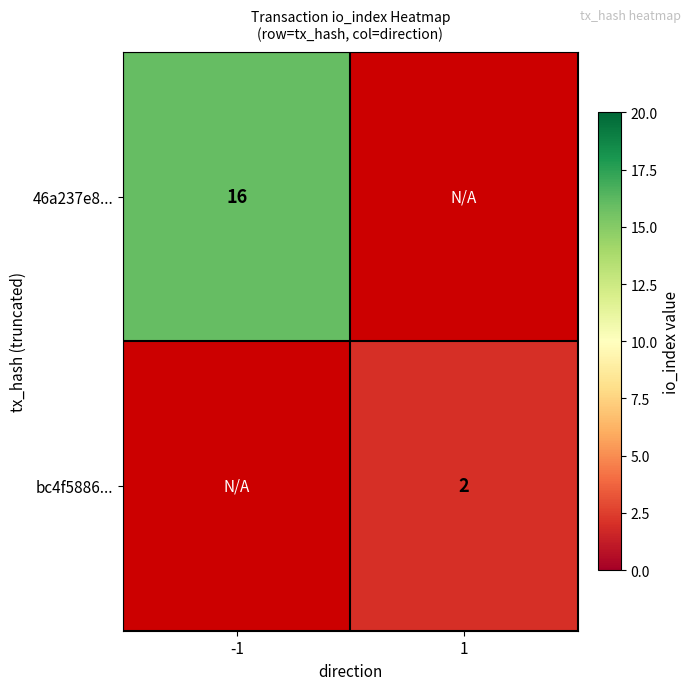

True or false: bc4f5886... has a value of 3.3 at 1.

False